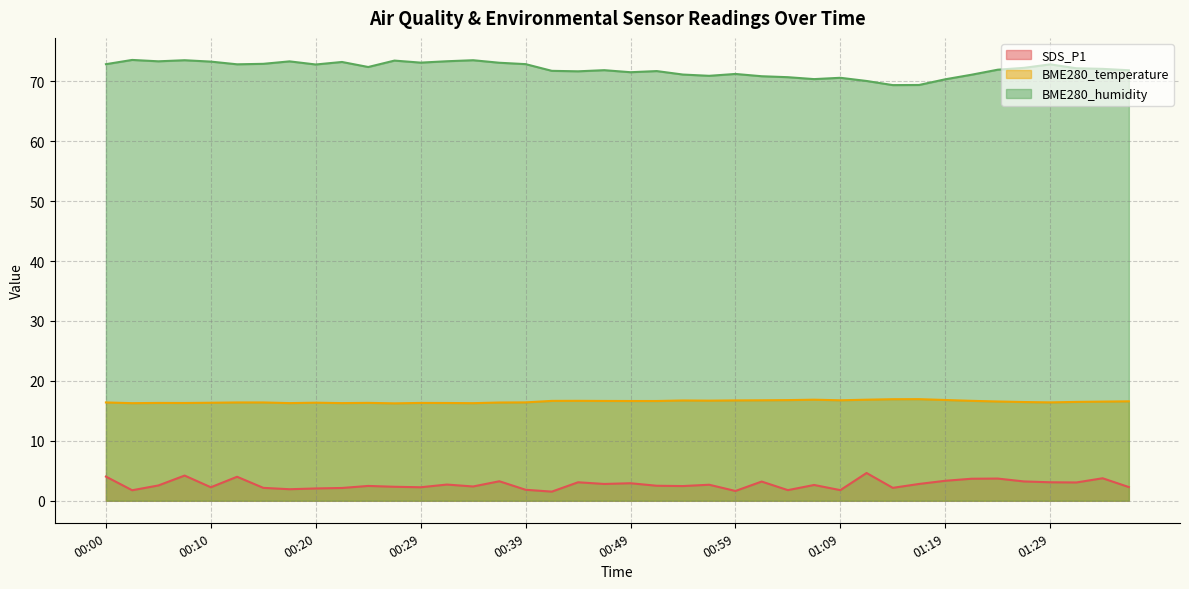

What is the label of the 8th point from the left?

00:17